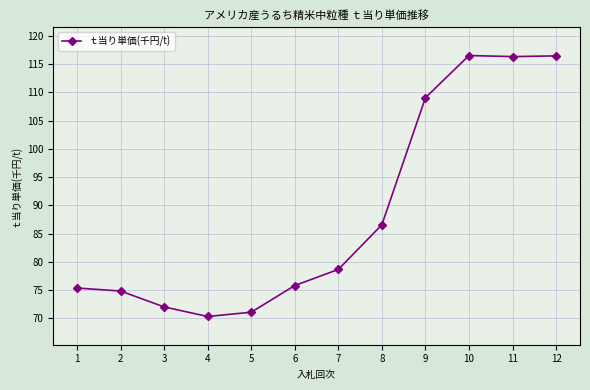

How many lines are shown in the chart?

1